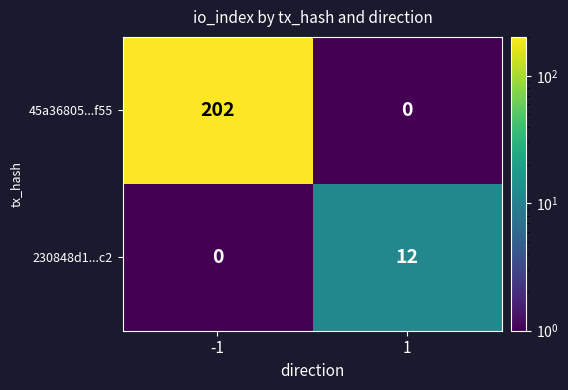

At how many categories does at least one series exceed 16?

1